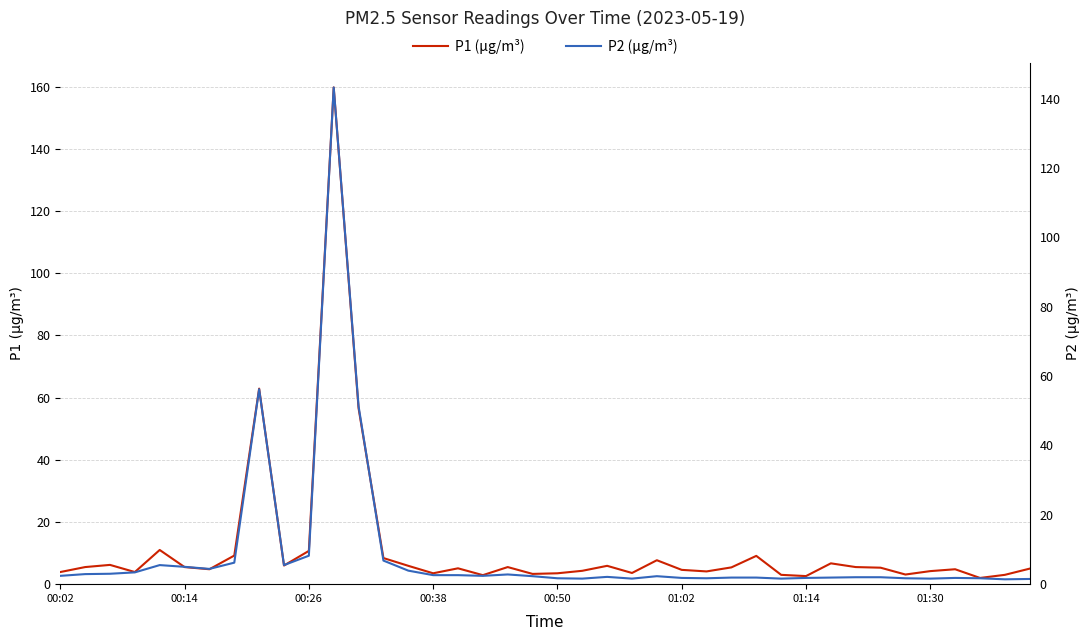

Reading right to left, list all the values displayed in this chart.

P1 (µg/m³): 5.0	3.0	2.0	4.8	4.2	3.1	5.3	5.5	6.7	2.6	3.0	9.1	5.4	4.1	4.6	7.7	3.6	5.9	4.3	3.5	3.3	5.5	2.9	5.1	3.5	5.9	8.4	56.6	159.8	10.7	6.0	62.9	9.2	4.8	5.5	11.0	3.9	6.2	5.5	3.9
P2 (µg/m³): 1.5	1.4	1.7	1.8	1.6	1.7	2.0	2.0	1.9	1.8	1.6	1.9	1.9	1.7	1.8	2.3	1.6	2.1	1.6	1.7	2.3	2.8	2.4	2.6	2.6	3.9	6.8	51.3	143.2	8.2	5.5	56.2	6.2	4.4	5.0	5.5	3.4	3.0	2.9	2.4